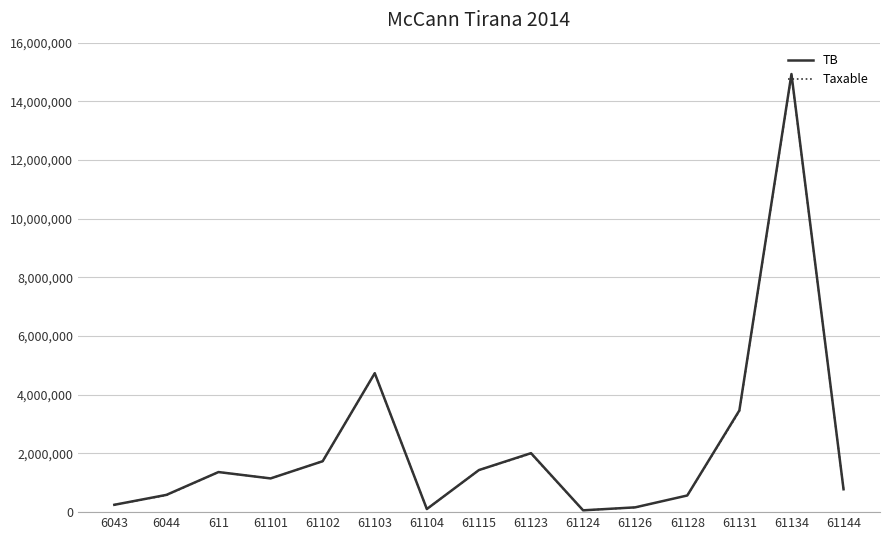

At which category is the sum across all series the highest?

61134